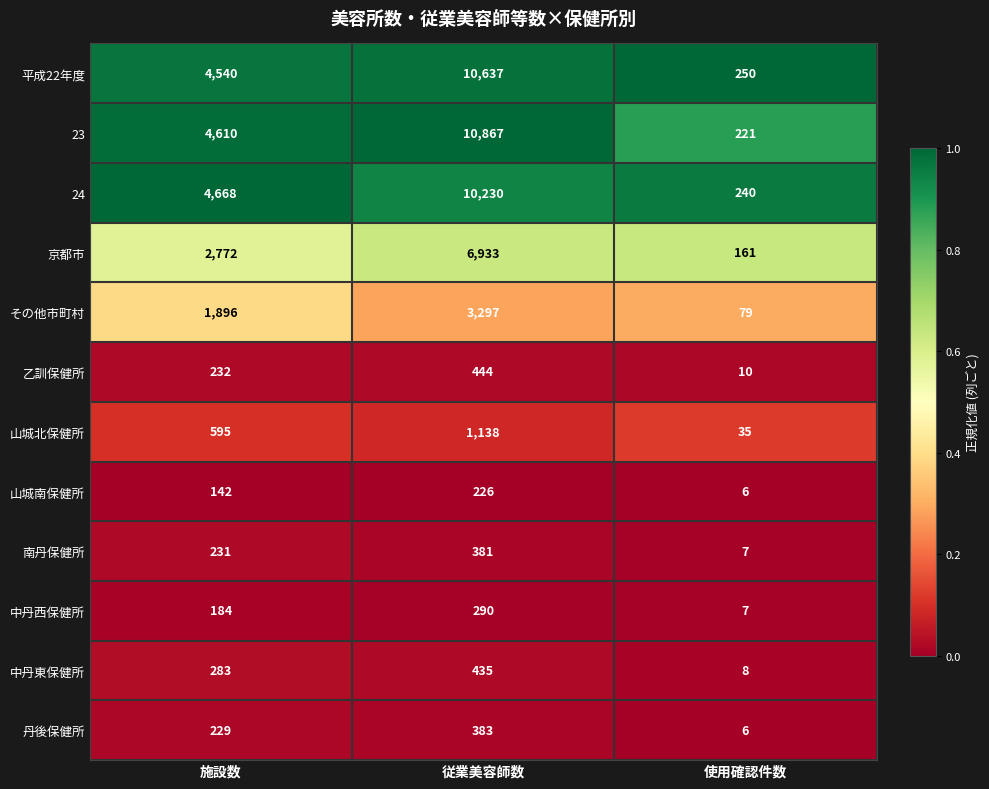

Is the value of 中丹東保健所 at 従業美容師数 greater than the value of 乙訓保健所 at 施設数?

Yes